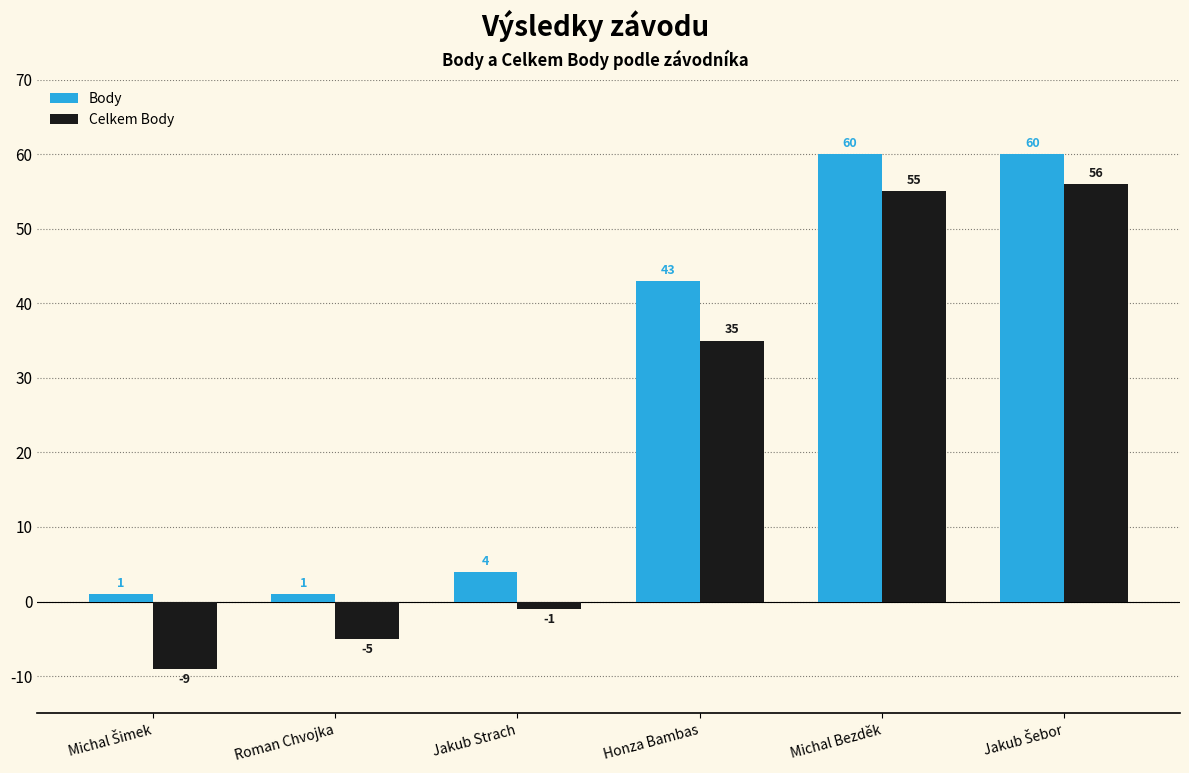

Which series has the largest range (max minus min)?

Celkem Body